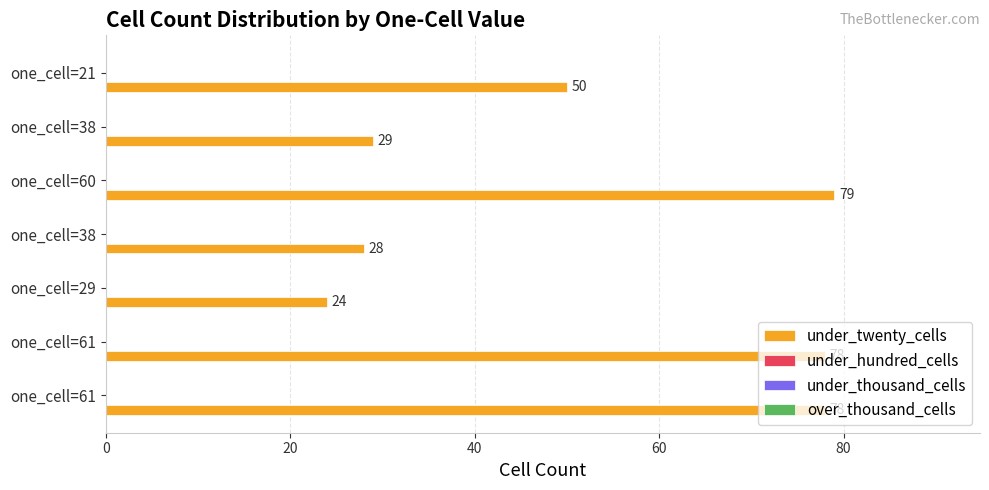

What is the difference between the maximum and minimum values?

55